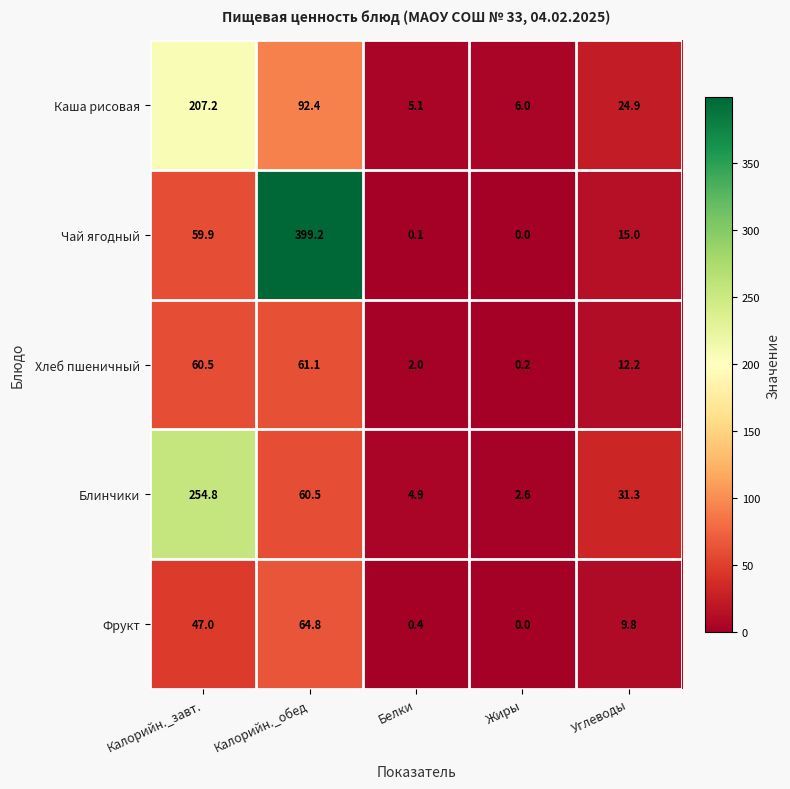

Is it true that Блинчики equals 60.5 at Калорийн._обед?

True